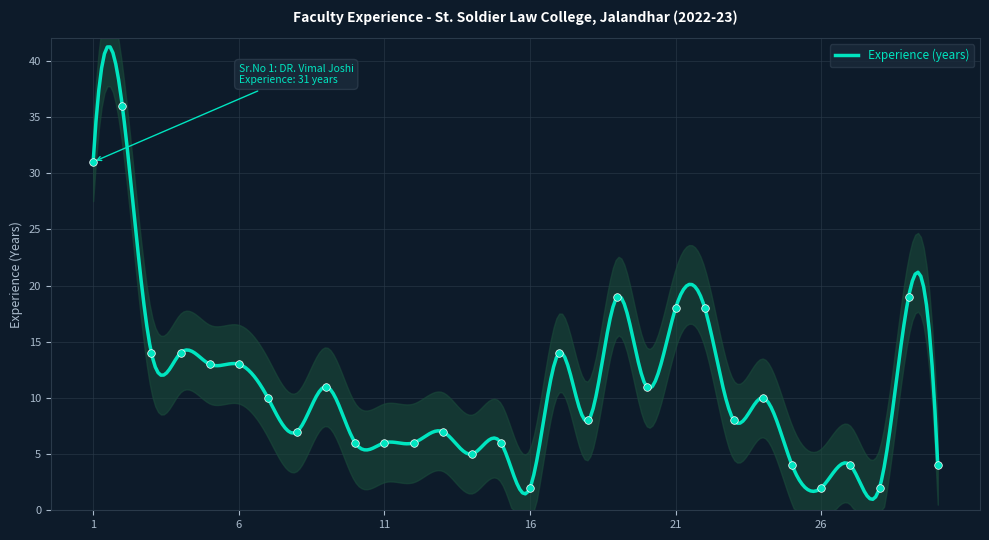

Approximately how many times larger is the value at 7 compared to 24?

1.0